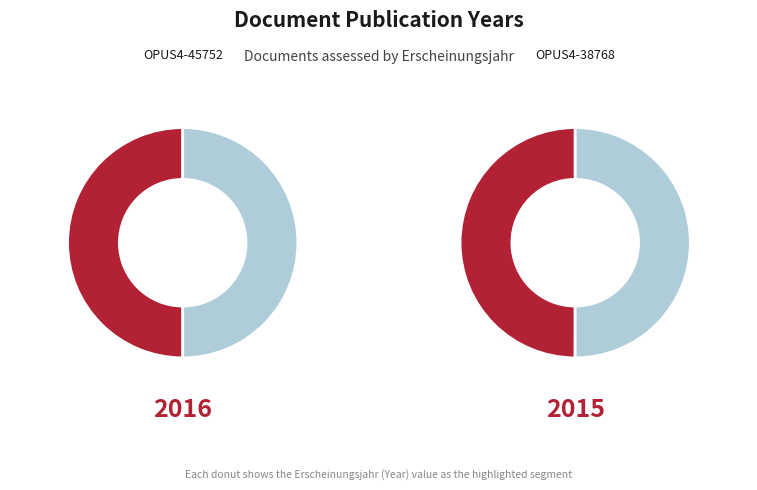

What is the total percentage of OPUS4-38768 and OPUS4-45752?

100.0%